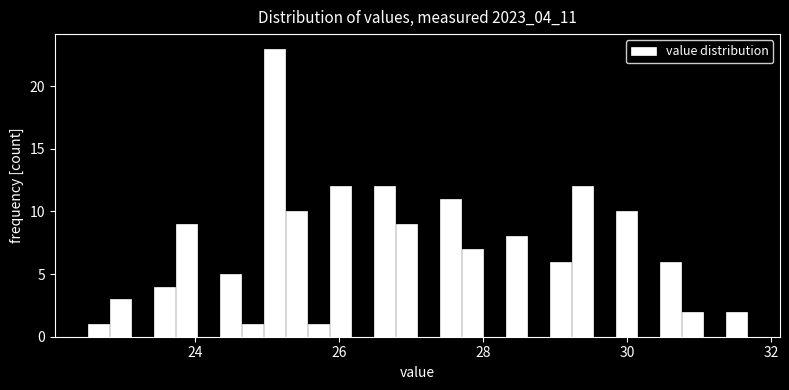

Around what value on the x-axis is the tallest bar? Give the approximate position of its centre, as read against the axis.

25.0